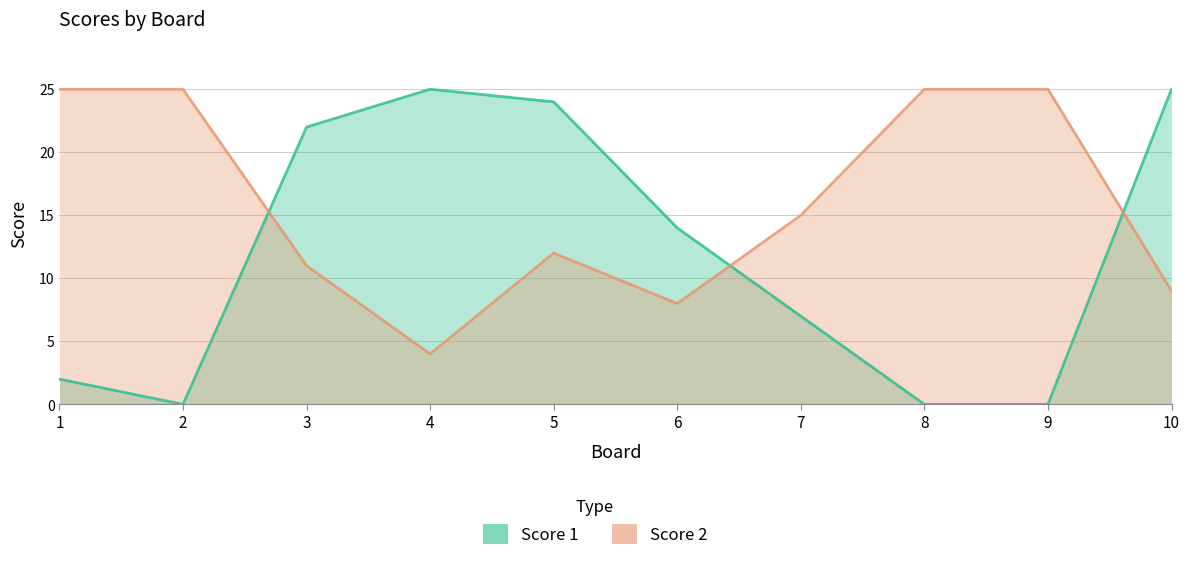

What is the spread (max minus min) of values at 1?

23